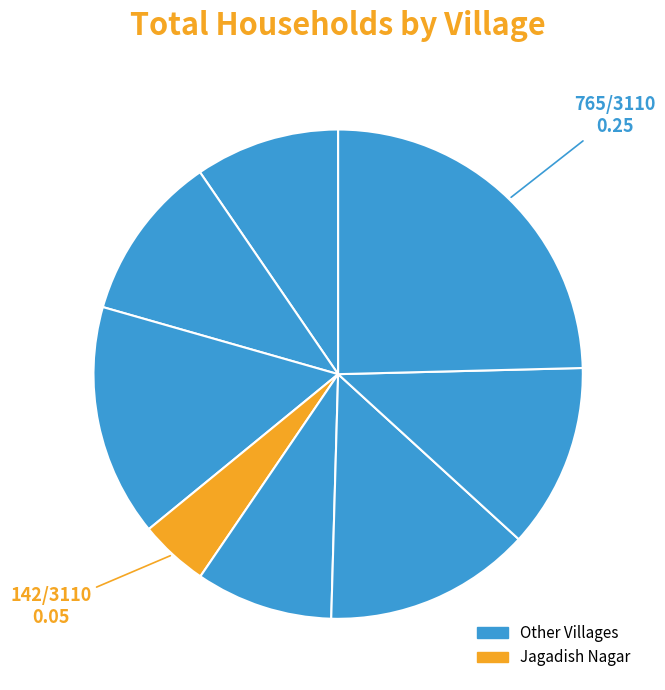

Is there any slice that represents more than half of the pie?

No